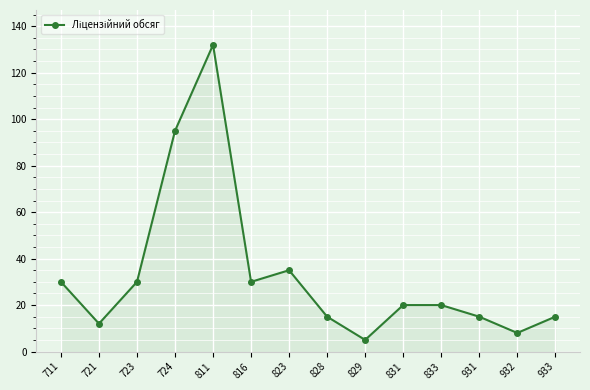

True or false: there are more than 1 points higher than both neighbors.

True